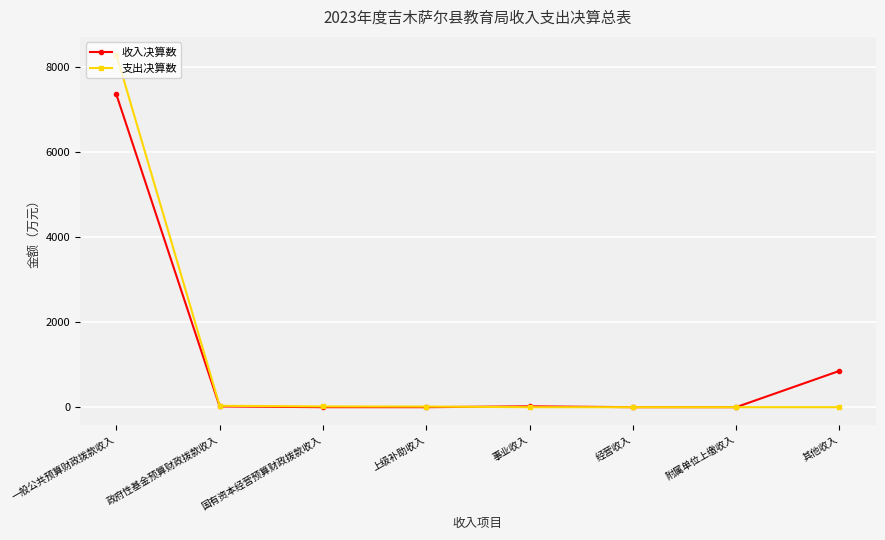

What are all the series names shown in the legend?

收入决算数, 支出决算数